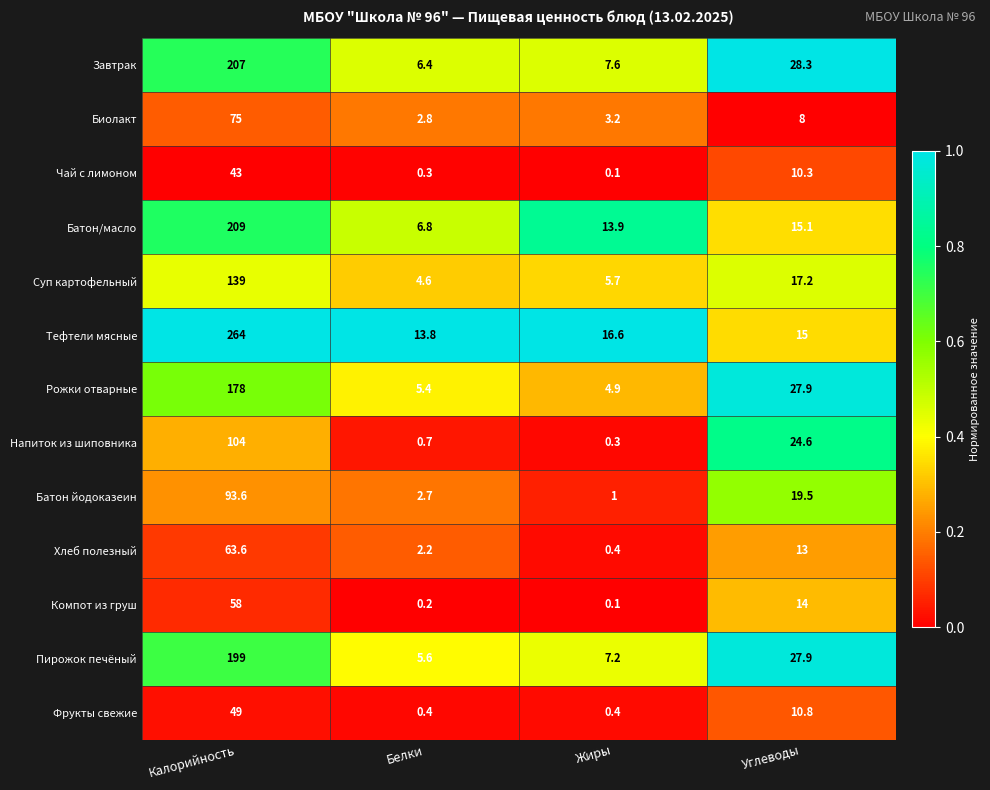

Which series changed the most between Калорийность and Жиры?

Тефтели мясные